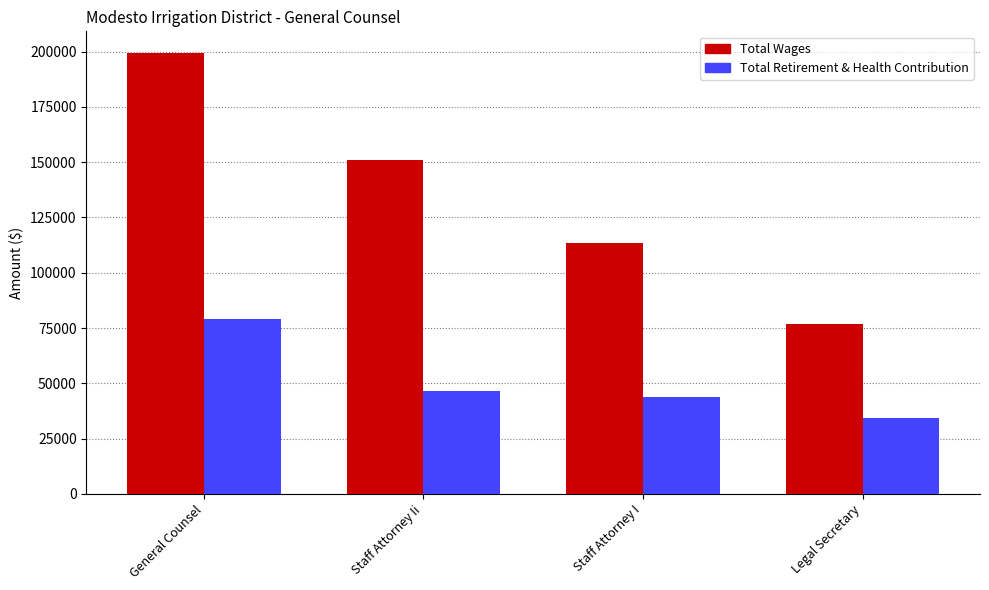

Reading right to left, transcribe all the data shown in this chart.

Total Wages: 76839	113571	150764	199180
Total Retirement & Health Contribution: 34305	43849	46675	79139